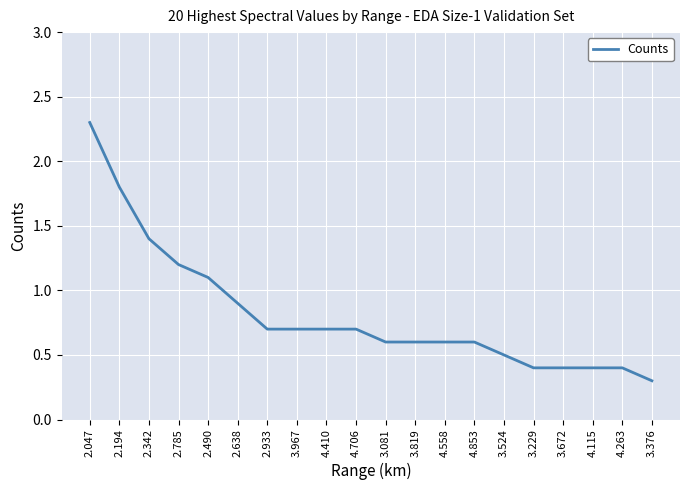

The chart shows a value of 0.1 at 3.376. True or false?

False